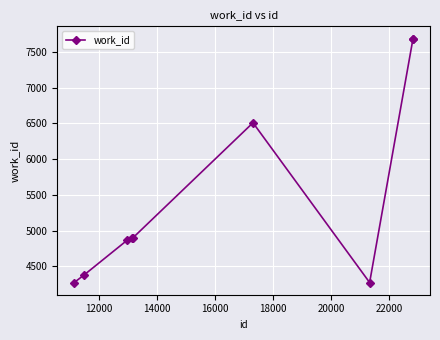

Reading left to right, list all the values displayed in this chart.

4272	4378	4864	4892	4892	6508	4272	7687	7687